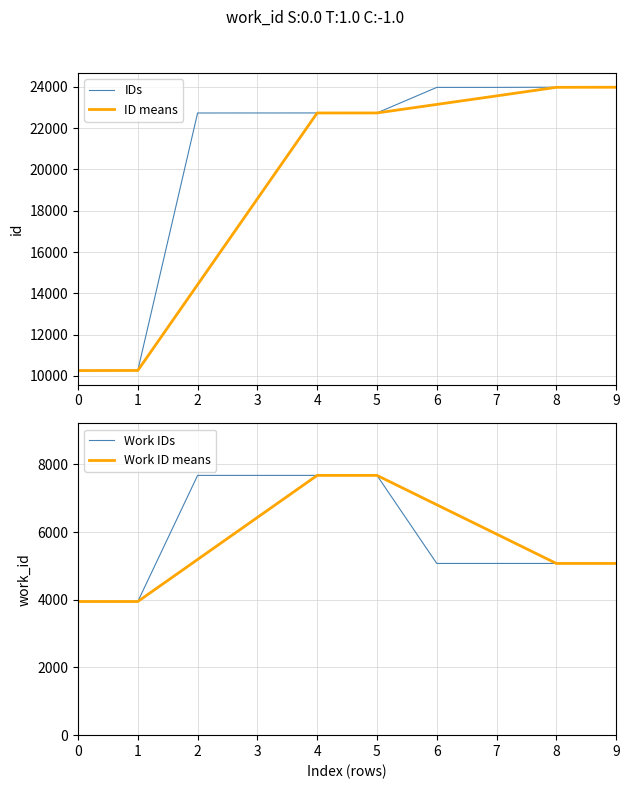

What are all the series names shown in the legend?

IDs, ID means, Work IDs, Work ID means